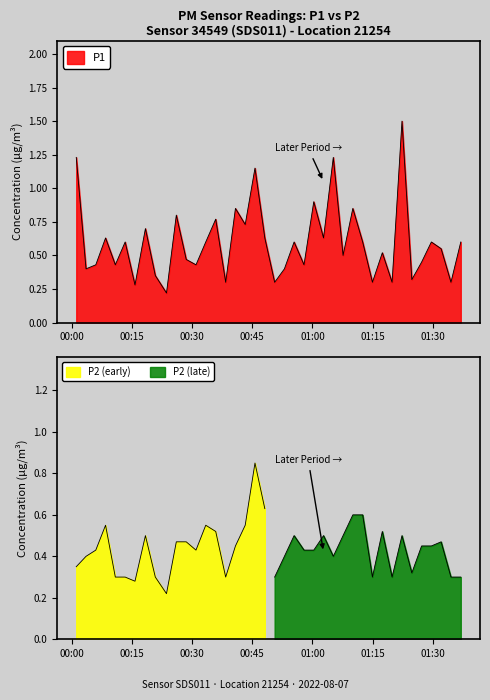

What is the label of the 19th point from the right?

2022-08-07T00:53:00